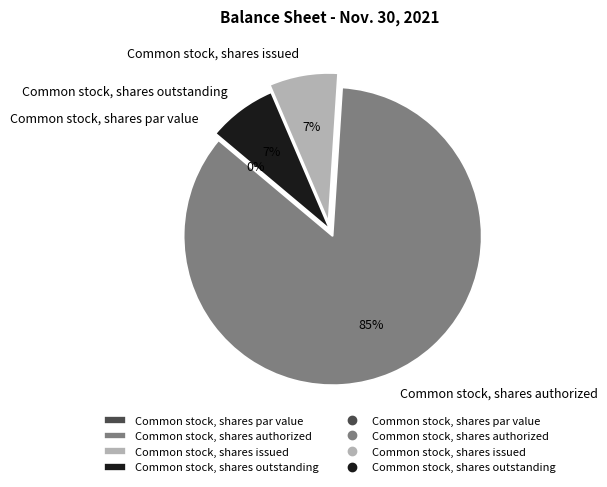

Which category accounts for the majority?

Common stock, shares authorized